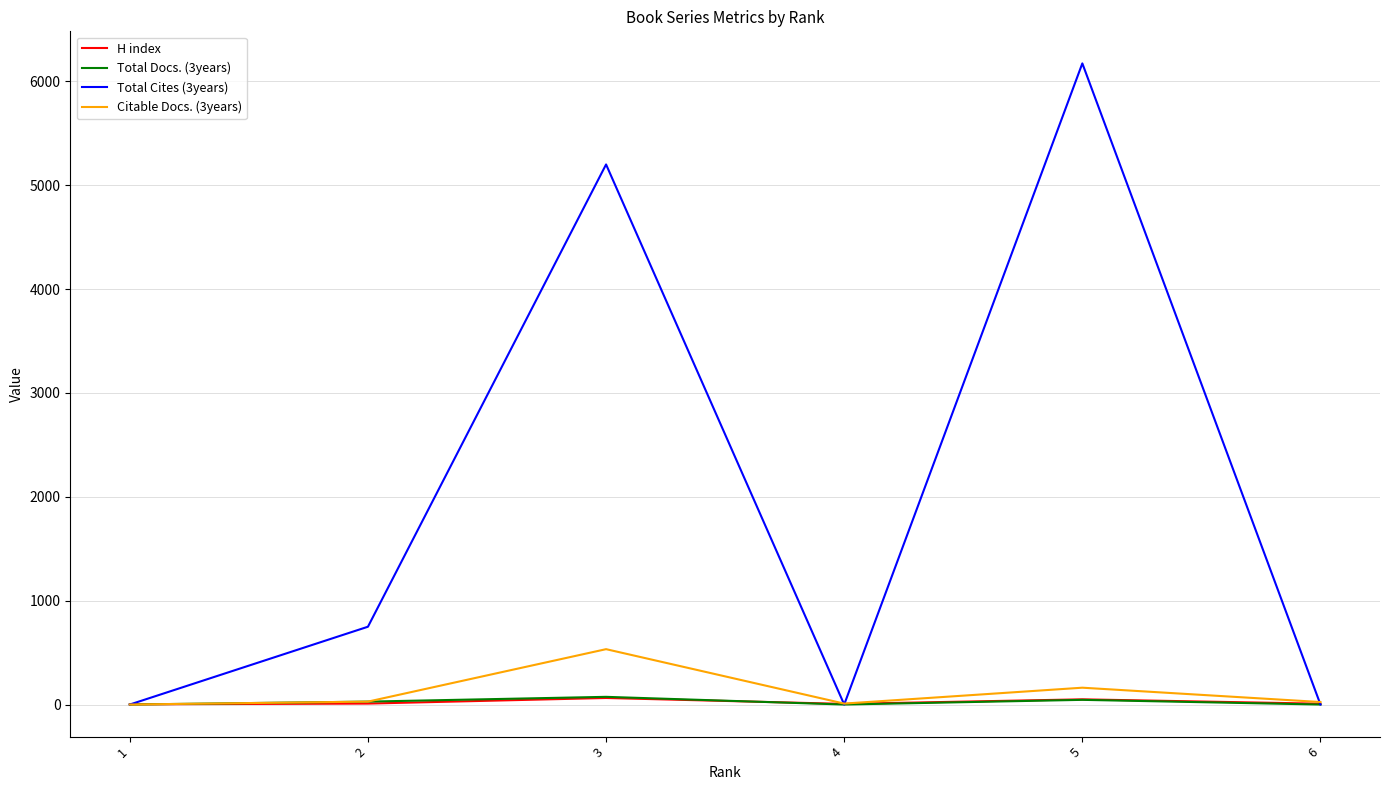

What is the maximum value shown in the chart?

6173